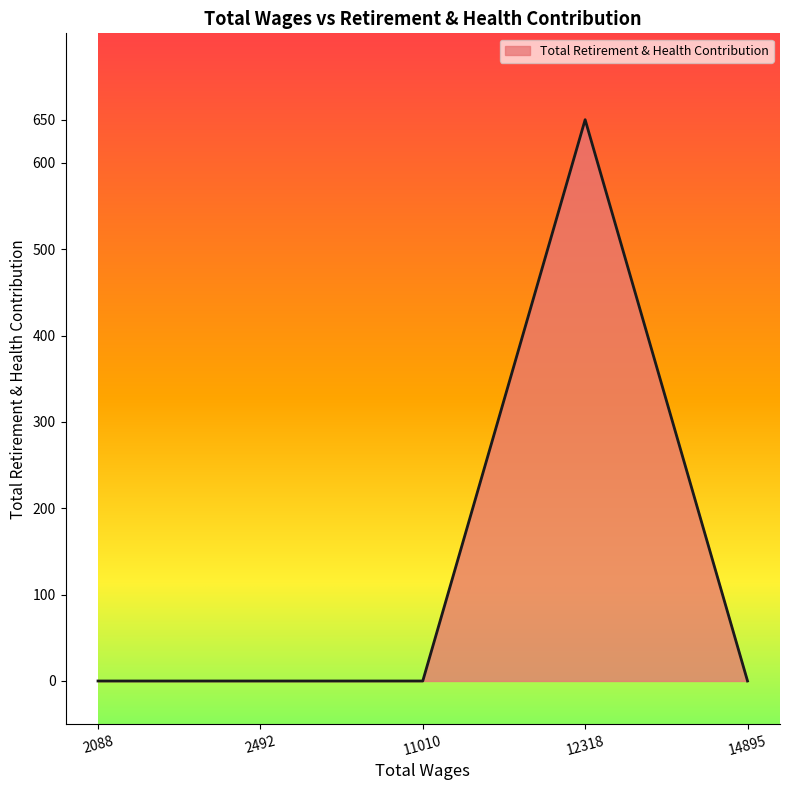

How many lines are shown in the chart?

1